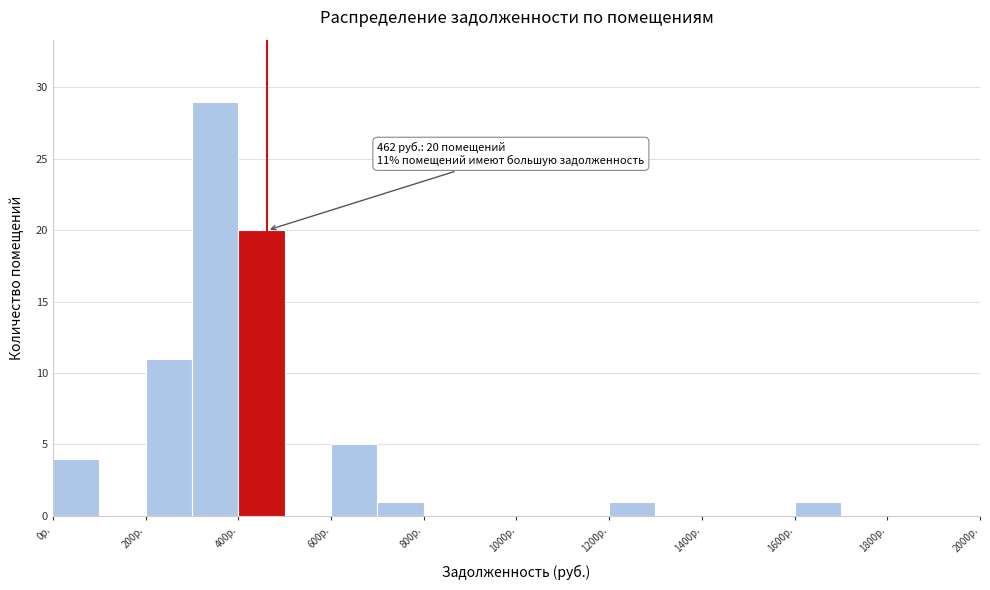

Which range on the x-axis has the tallest bar?

300 to 400